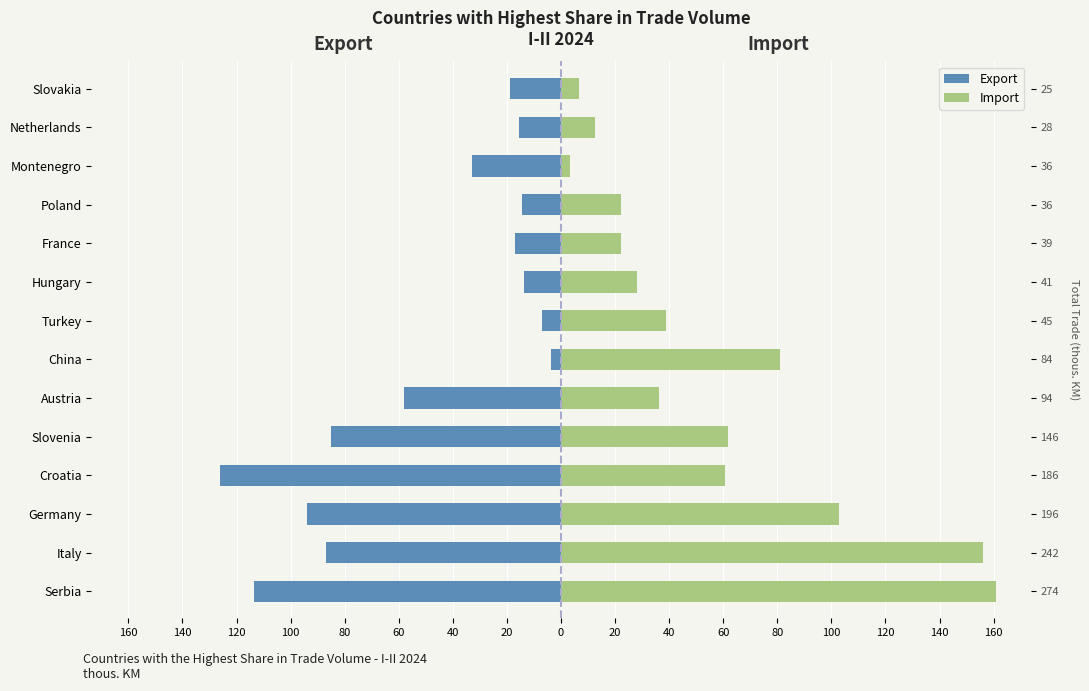

The value of Export at Austria is -57.9. True or false?

True